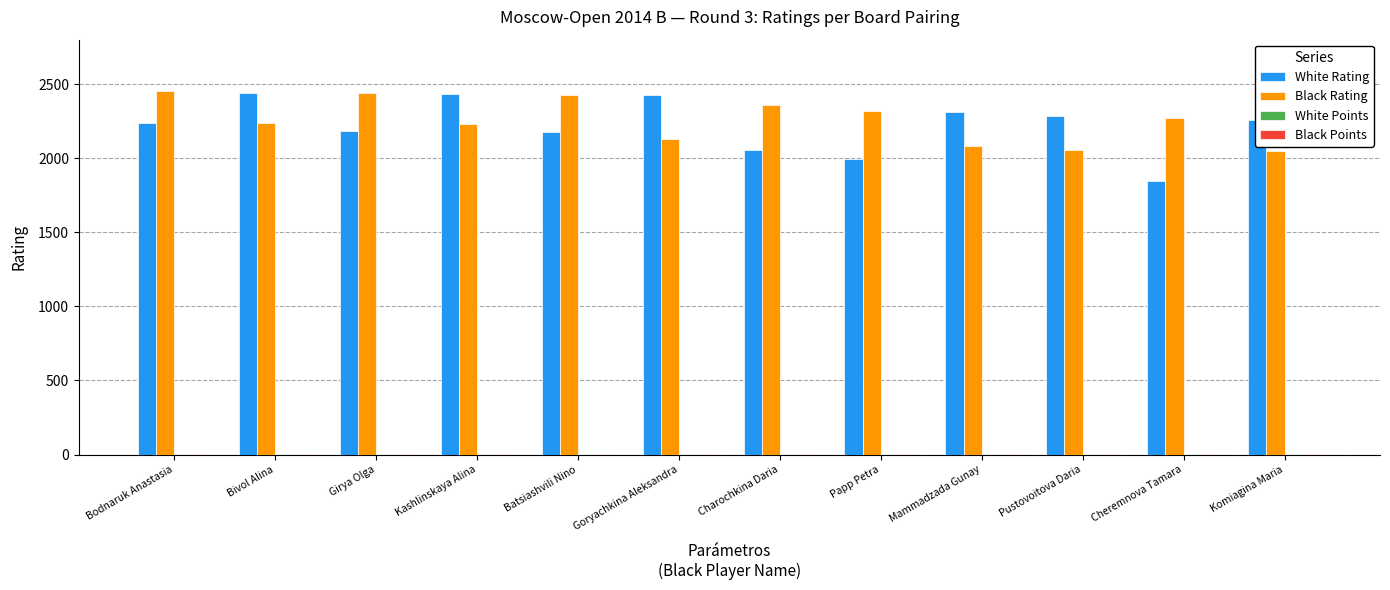

True or false: Black Rating has a value of 4191 at Charochkina Daria.

False